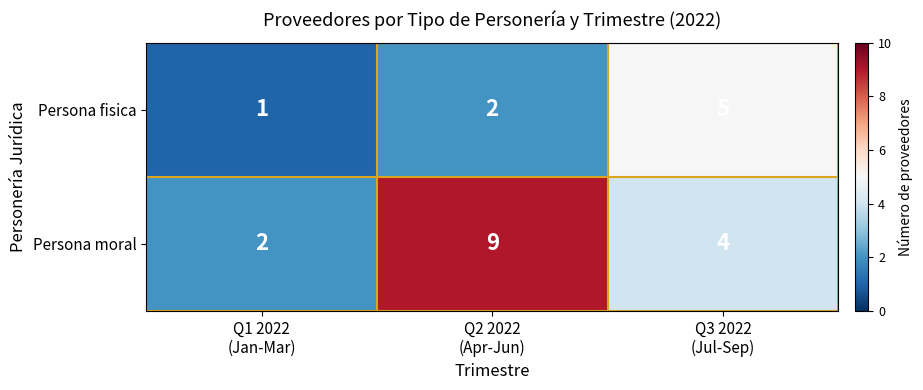

What is the sum of all Persona moral values?

15